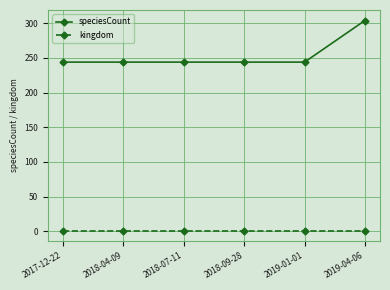

Reading left to right, list all the values displayed in this chart.

speciesCount: 244	244	244	244	244	304
kingdom: 1	1	1	1	1	1